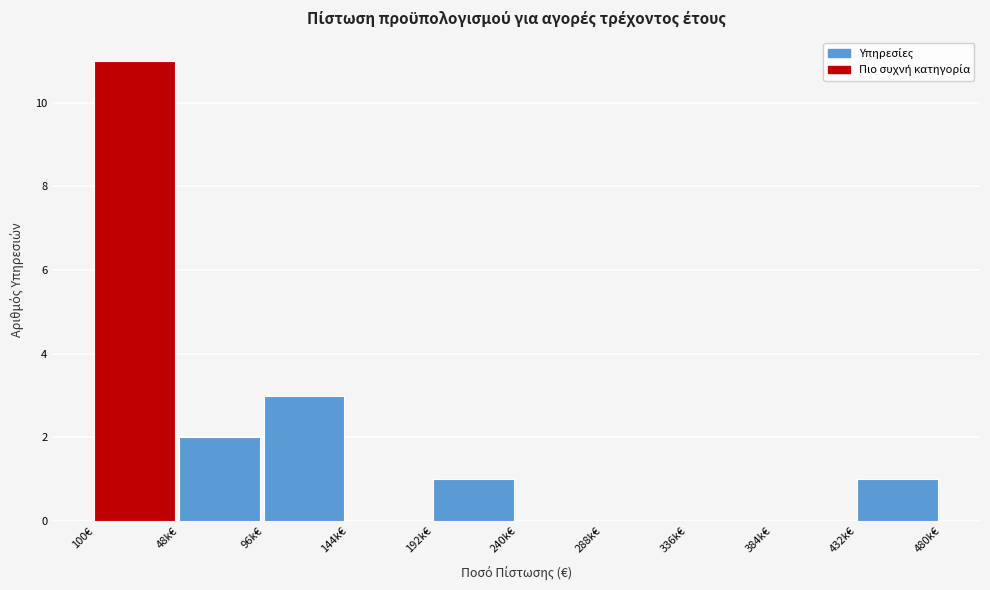

Reading left to right, transcribe all the data shown in this chart.

100€=11	48k€=2	96k€=3	144k€=0	192k€=1	240k€=0	288k€=0	336k€=0	384k€=0	432k€=1